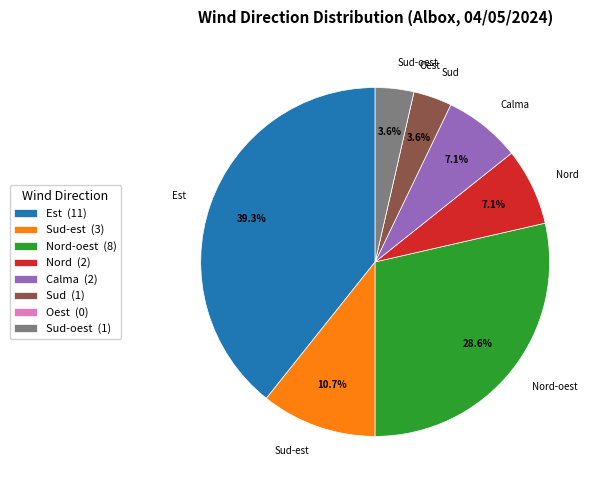

Which category has the biggest portion of the pie?

Est (11)